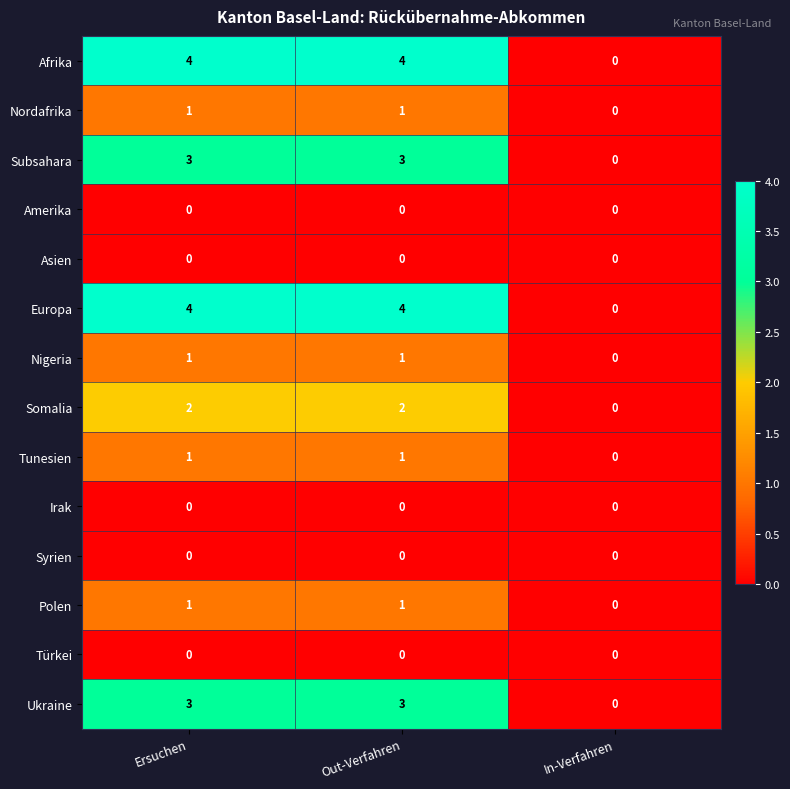

Is it true that Irak equals 0 at In-Verfahren?

True